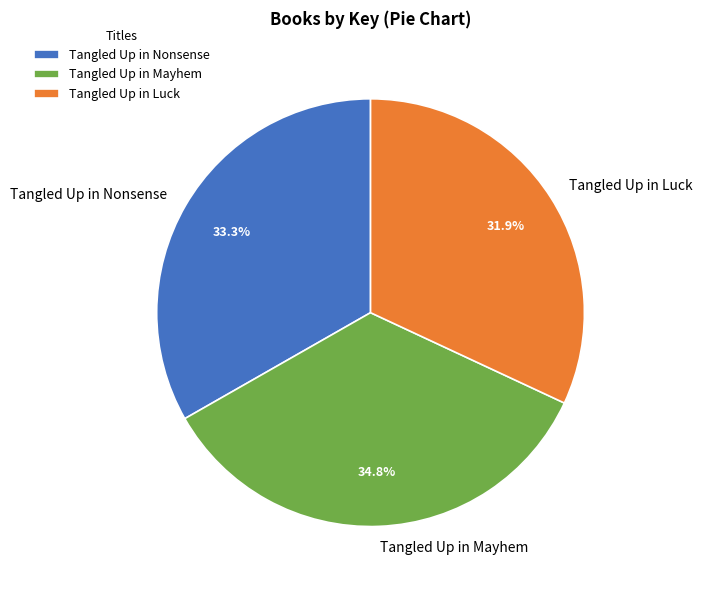

What percentage is NOT represented by Tangled Up in Mayhem?

65.2%